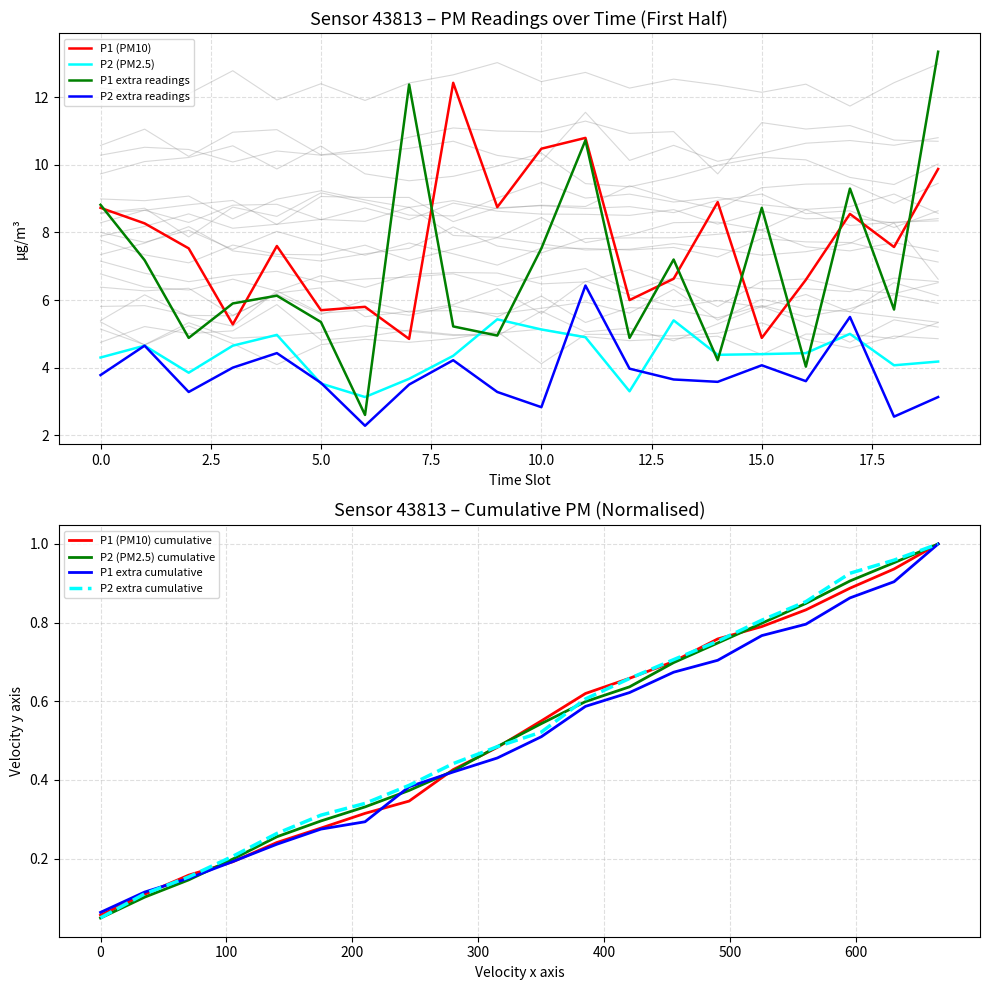

Which series has the largest total across all categories?

P1